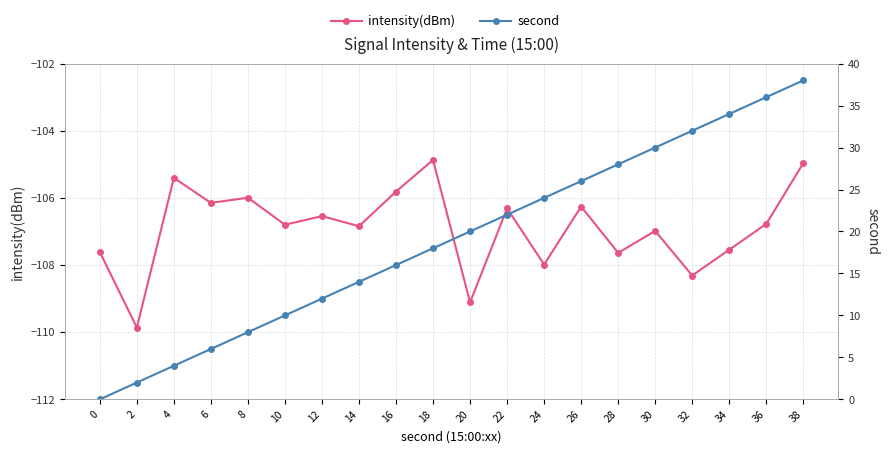

How many data points in second are above 20?

9